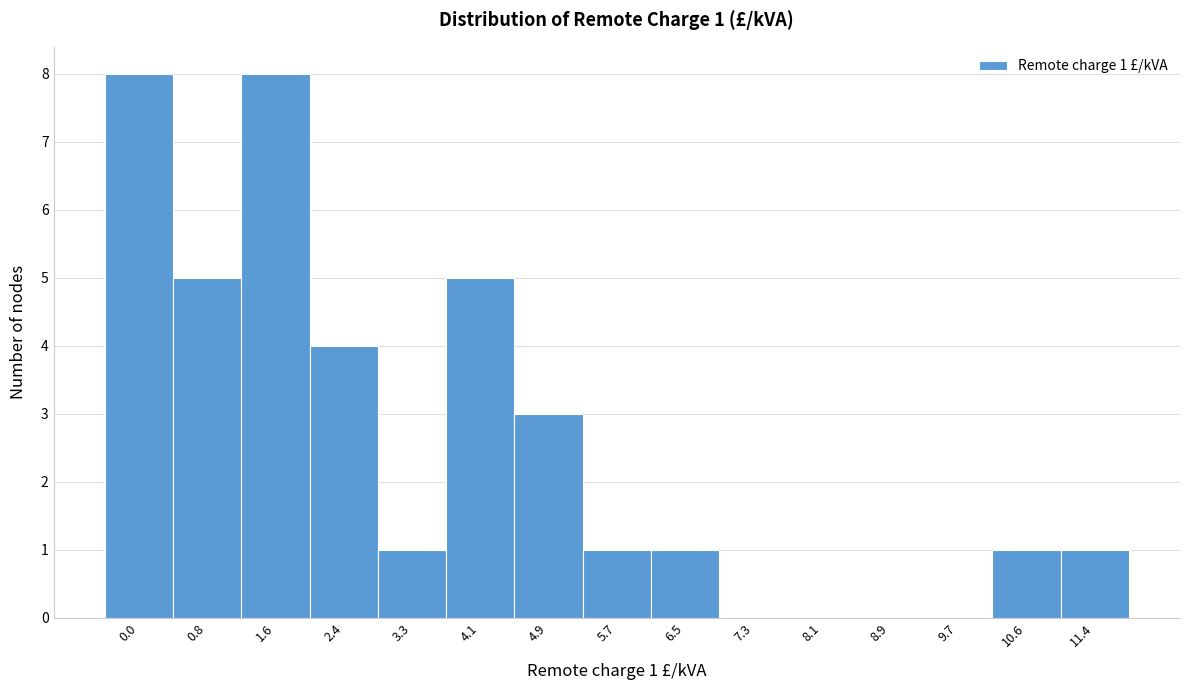

Reading left to right, extract all data points from this chart.

0.0=8	0.8=5	1.6=8	2.4=4	3.3=1	4.1=5	4.9=3	5.7=1	6.5=1	7.3=0	8.1=0	8.9=0	9.7=0	10.6=1	11.4=1